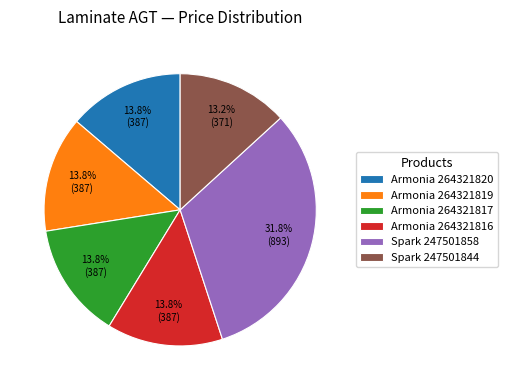

Is Spark 247501844 the majority of the pie?

No